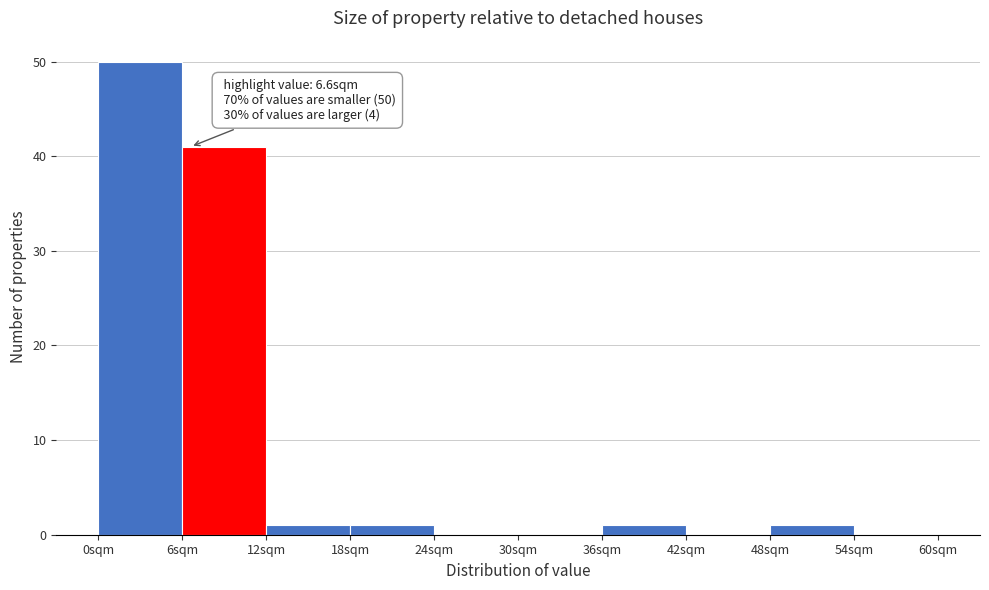

Over which range of the x-axis is the bar tallest?

0 to 6